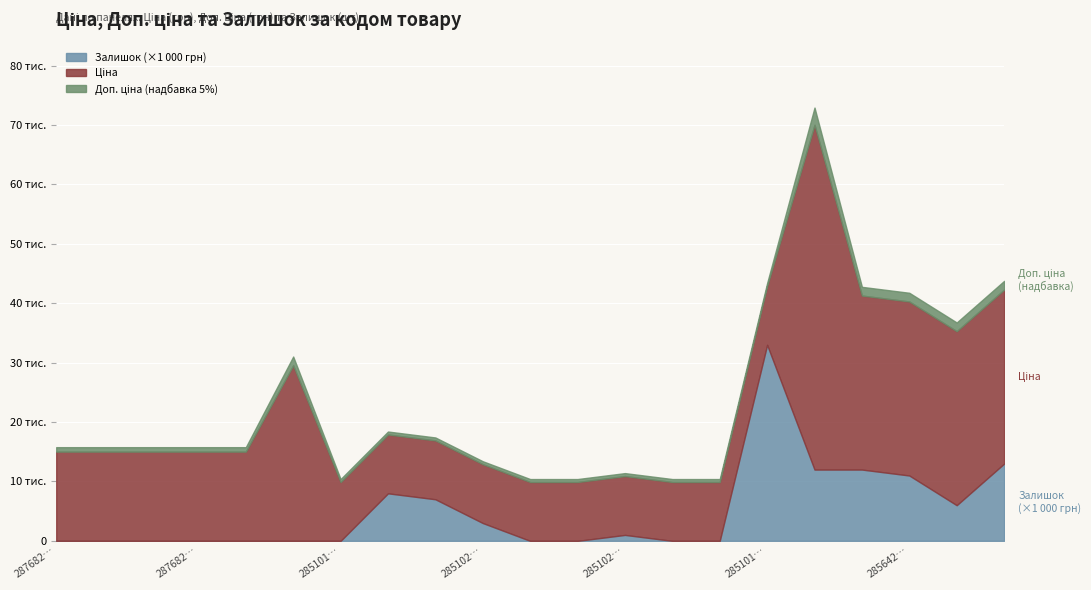

At which category does the chart reach its peak across all series?

285662232